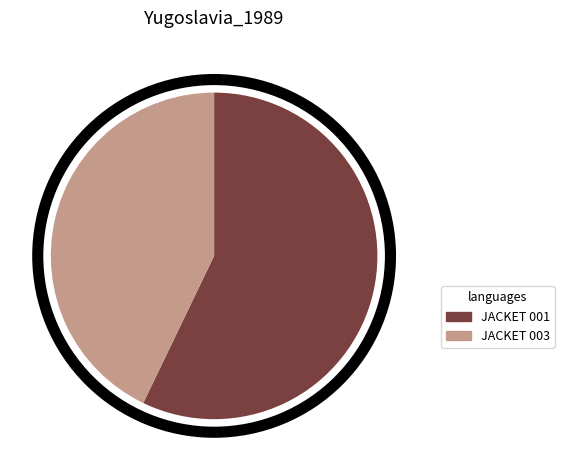

Which slice is the smallest?

JACKET 003